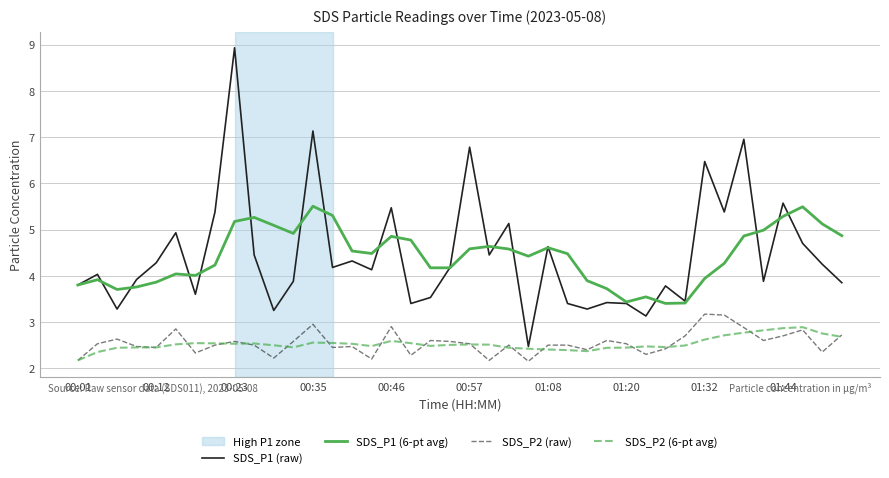

Which series has the largest range (max minus min)?

SDS_P1 (raw)